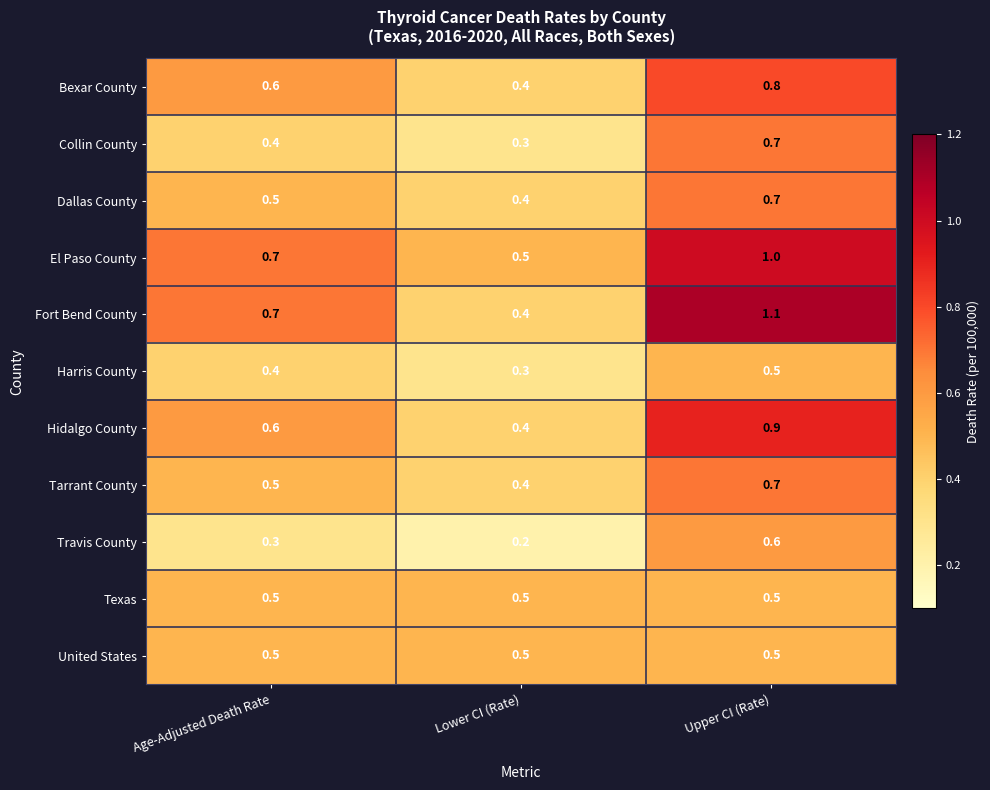

The Tarrant County series shows 0.5 at Age-Adjusted Death Rate. True or false?

True